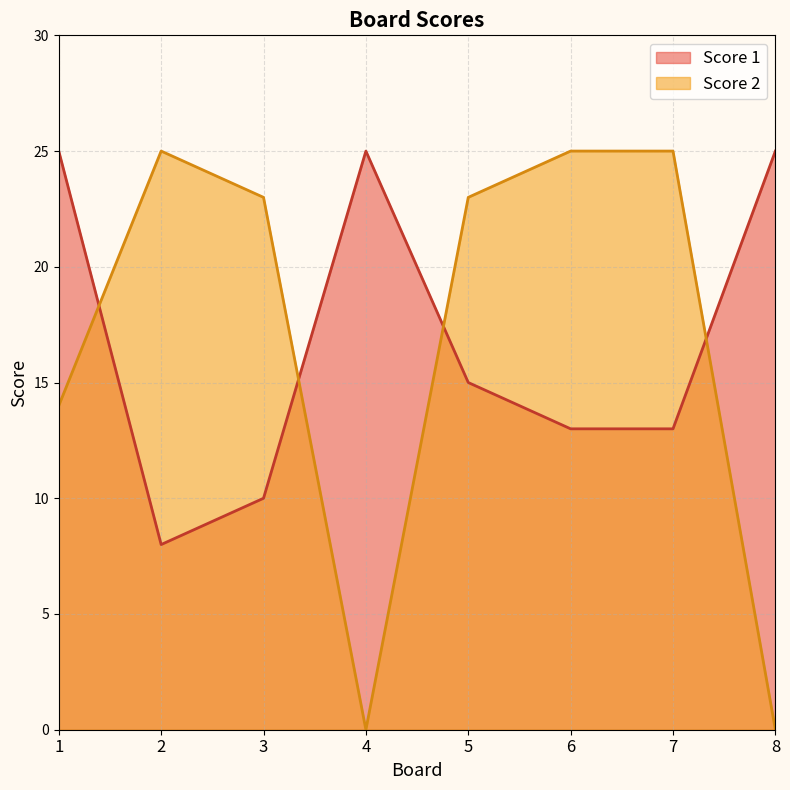

Where do Score 2 and Score 1 first cross each other?

1 and 2